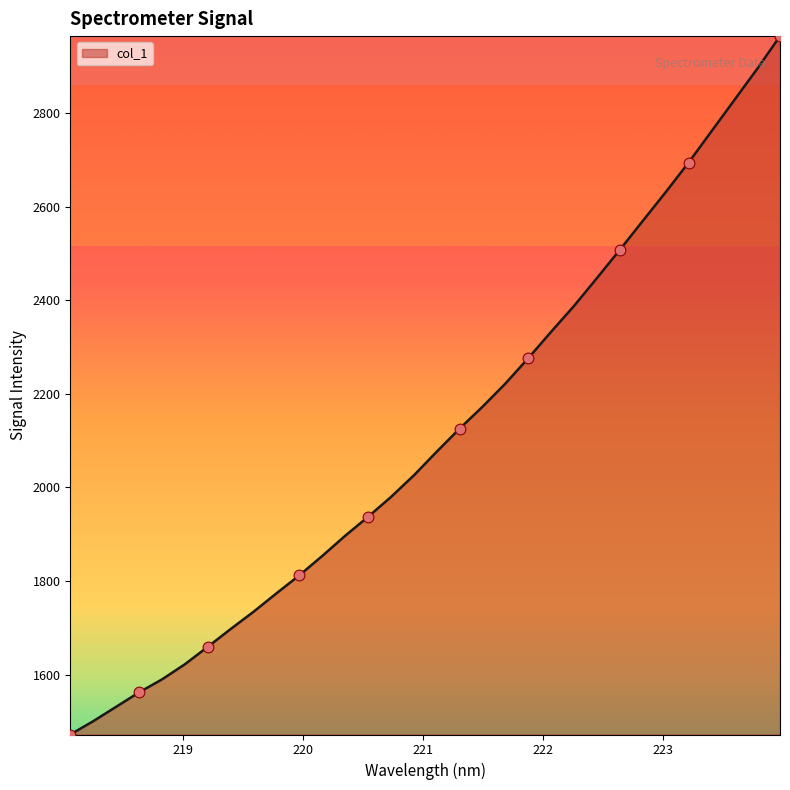

What is the smallest value displayed?

1471.9